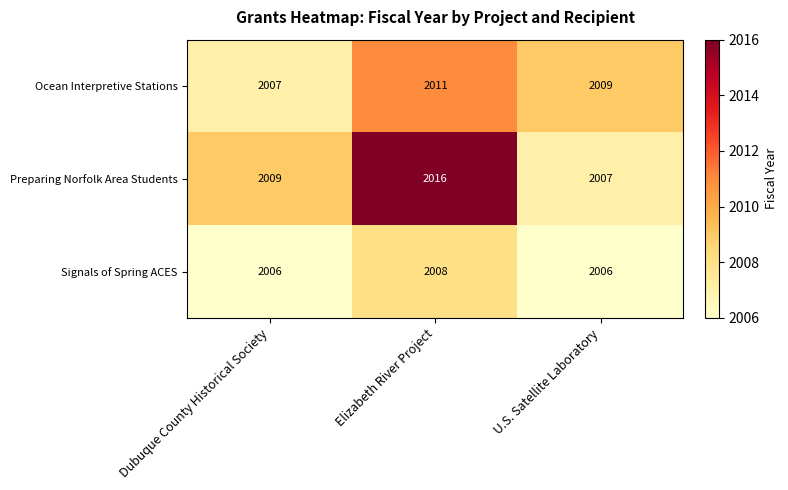

At U.S. Satellite Laboratory, list the series in order from smallest to largest.

Signals of Spring ACES, Preparing Norfolk Area Students, Ocean Interpretive Stations